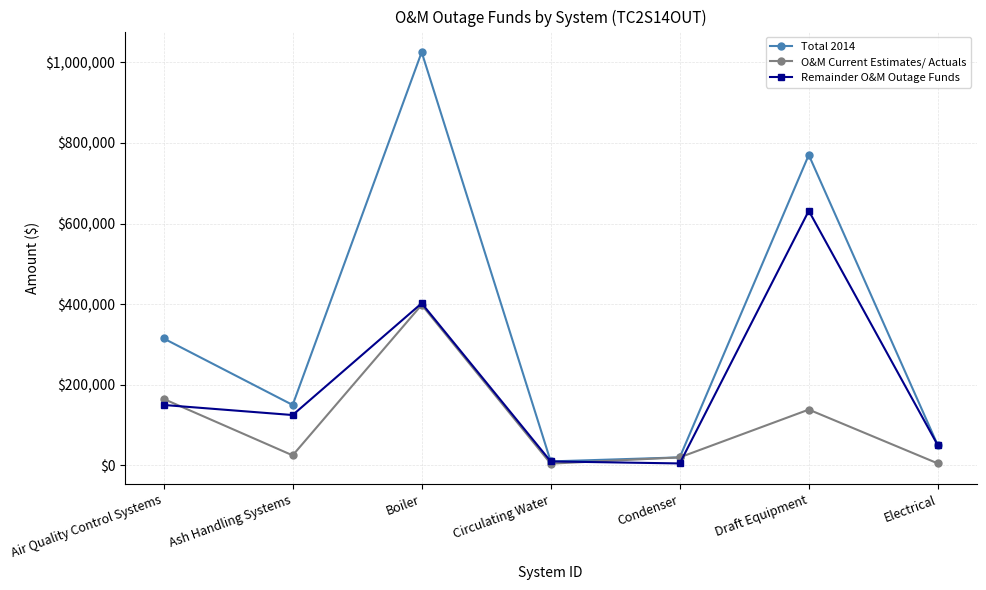

Which series has the widest spread of values?

Total 2014